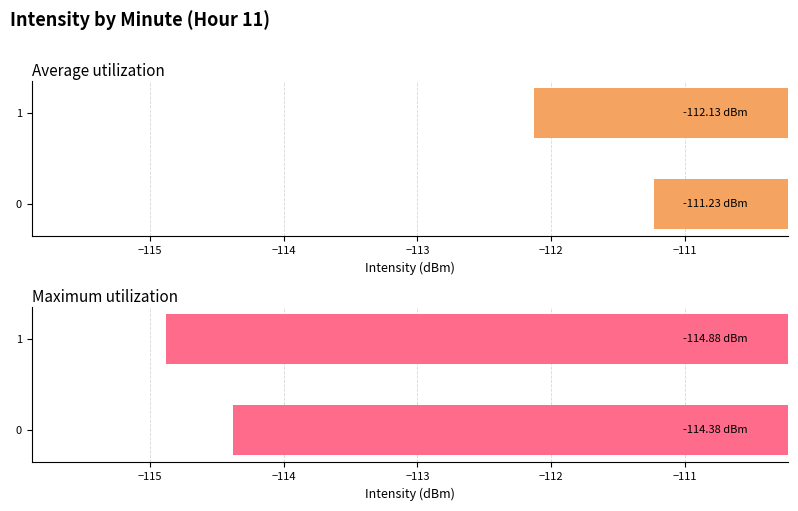

How many bars are there in each group?

2